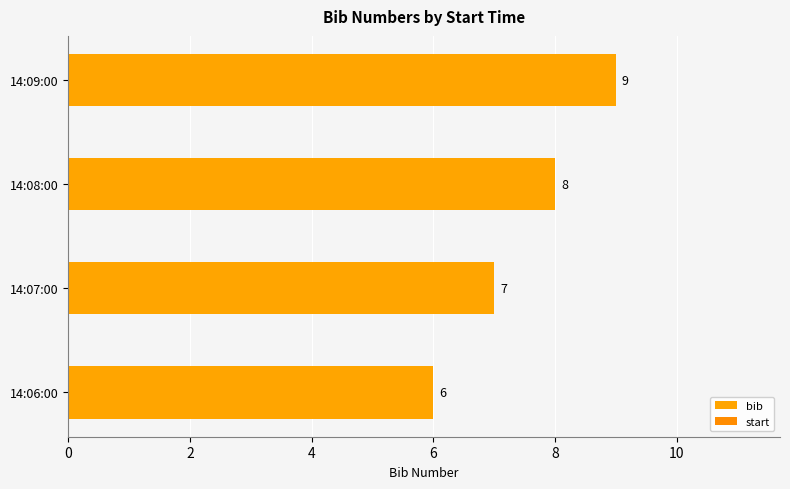

Reading bottom to top, list all the values displayed in this chart.

6	7	8	9